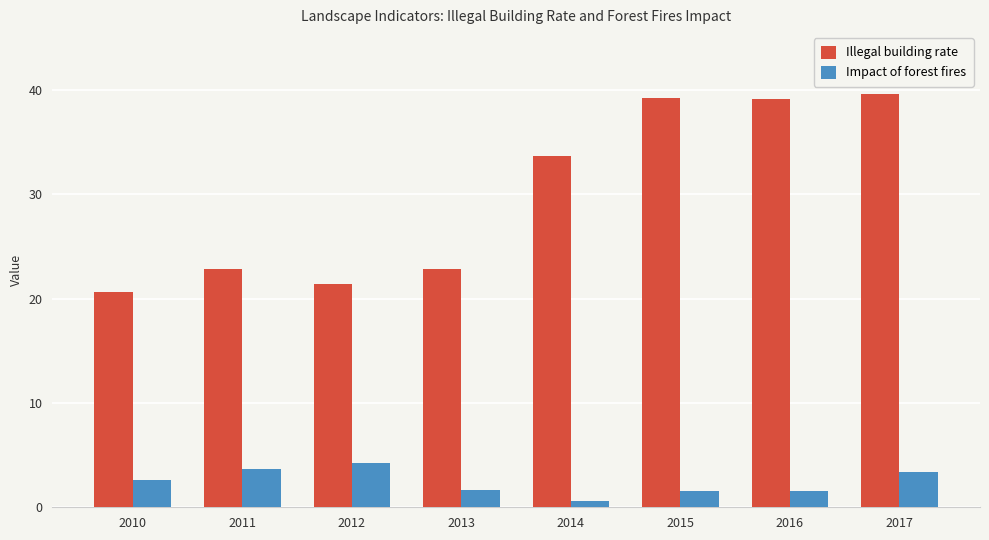

The value of Impact of forest fires at 2011 is 3.7. True or false?

True